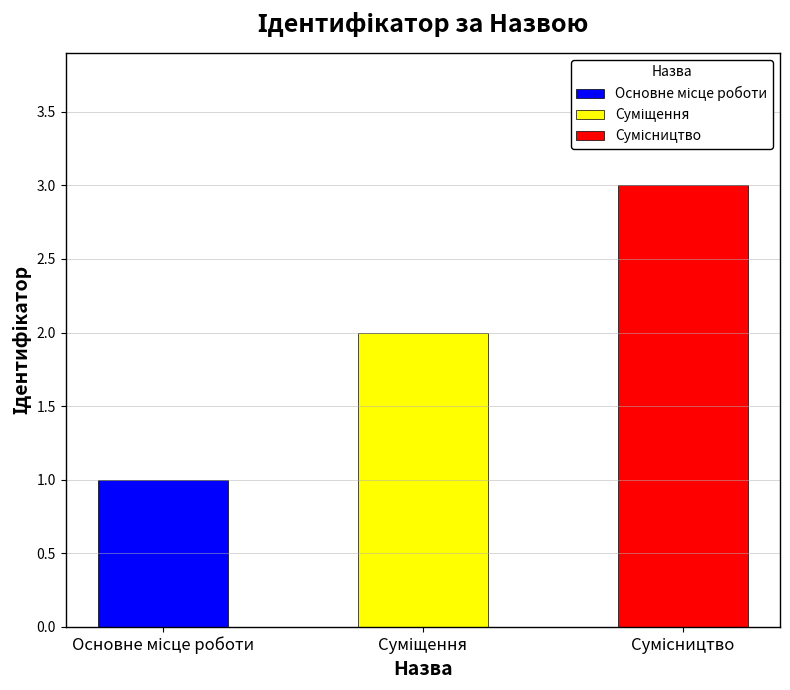

Where is the data nearest to the value 2?

Суміщення